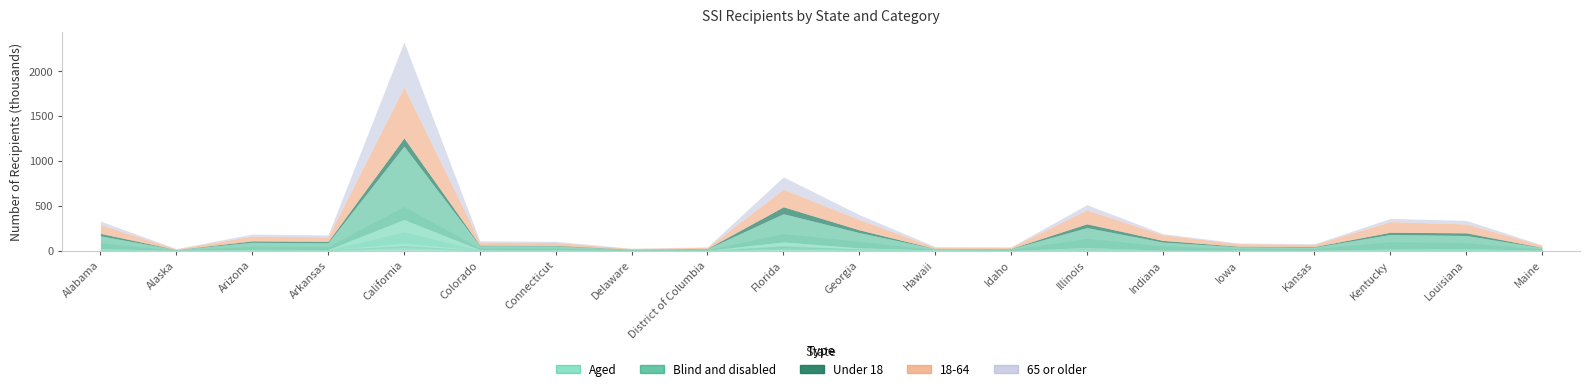

True or false: Blind and disabled and 18-64 cross at least once.

False